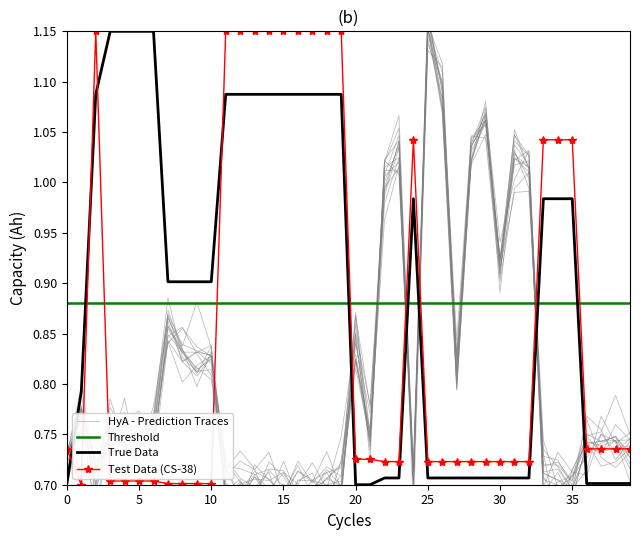

How many times do True Data and Test Data (CS-38) cross each other?

4